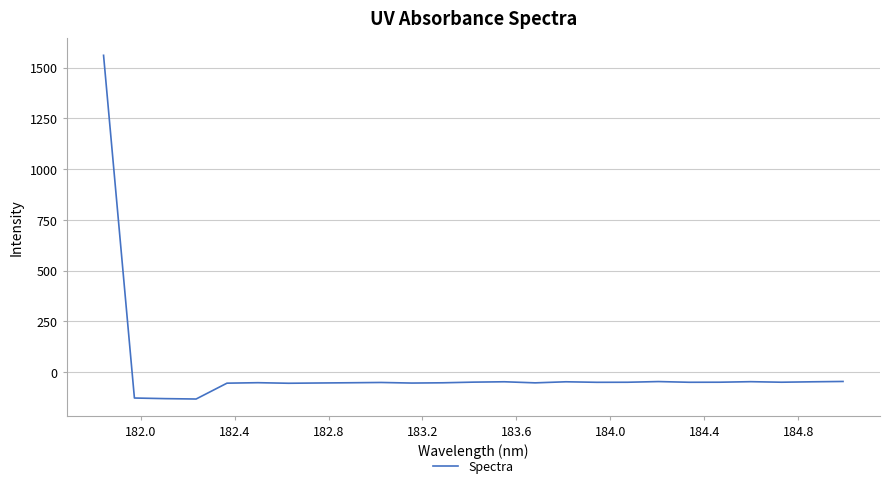

What is the difference between the maximum and minimum values?

1692.6